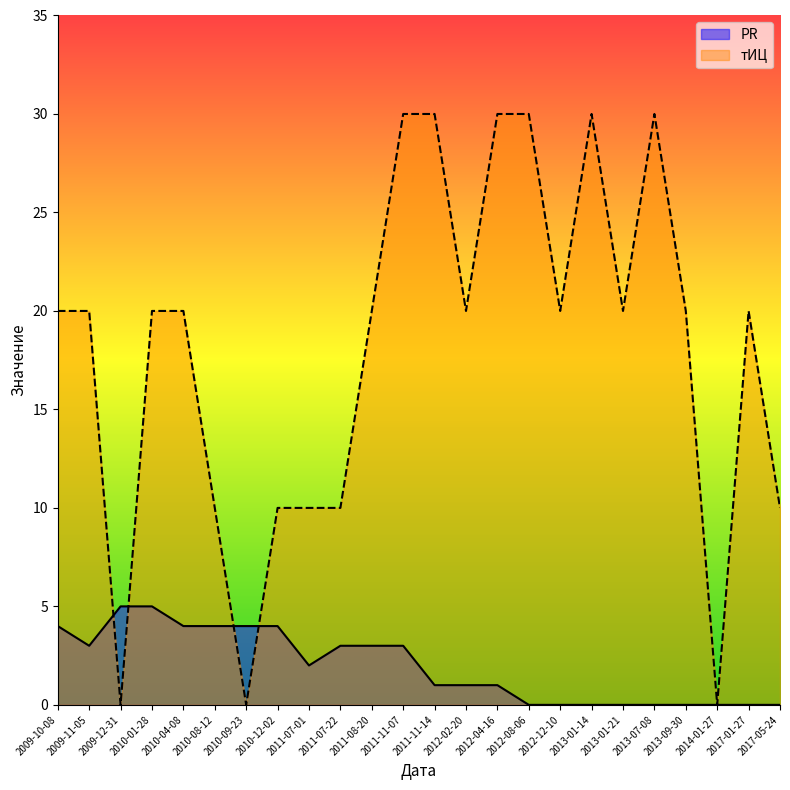

At which label does тИЦ reach its minimum?

2009-12-31